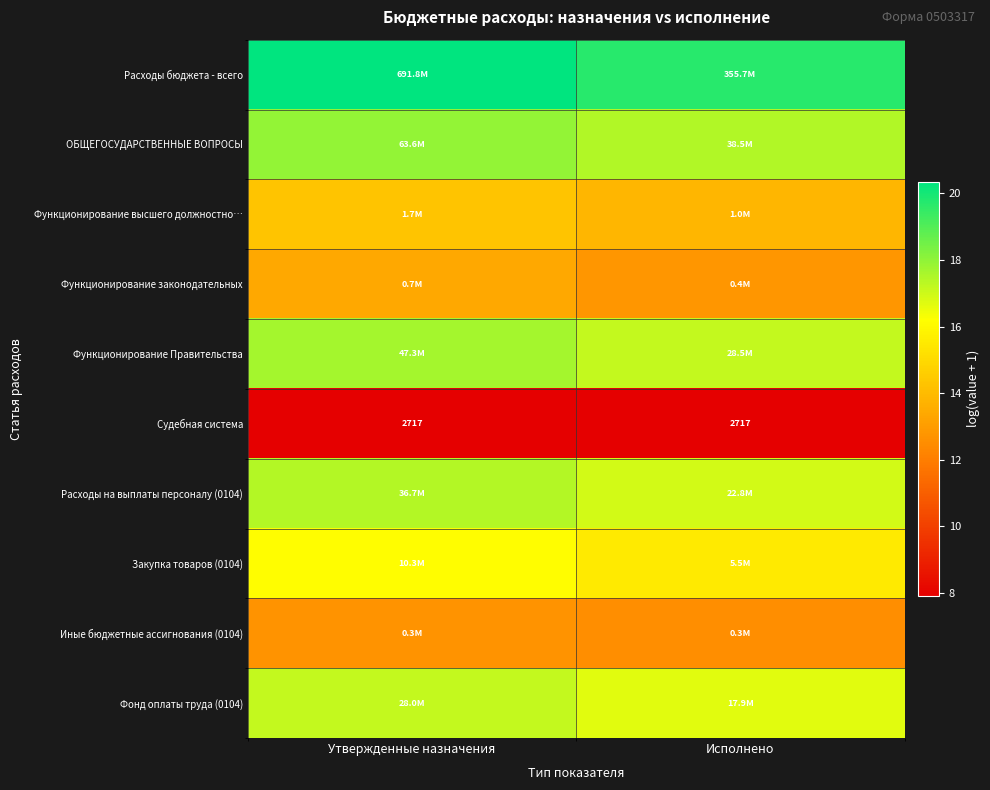

What is the difference between the highest and lowest values at Исполнено?

11.8